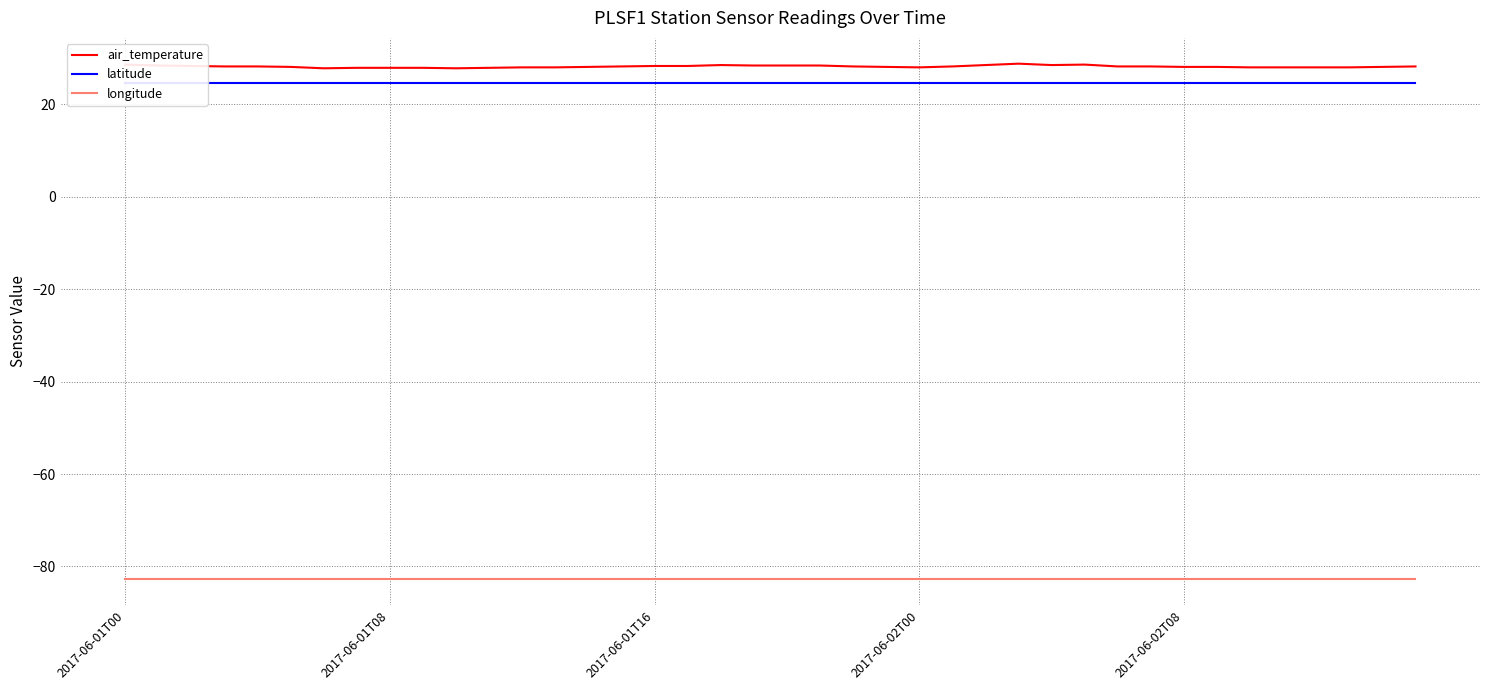

Which series has the largest range (max minus min)?

air_temperature